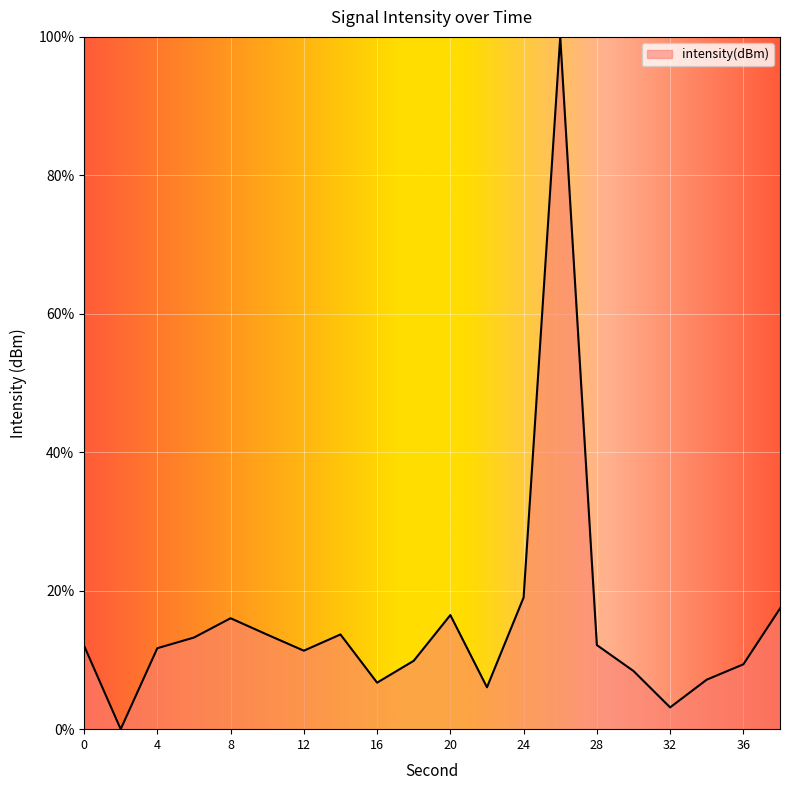

What is the difference between the maximum and minimum values?

100.0